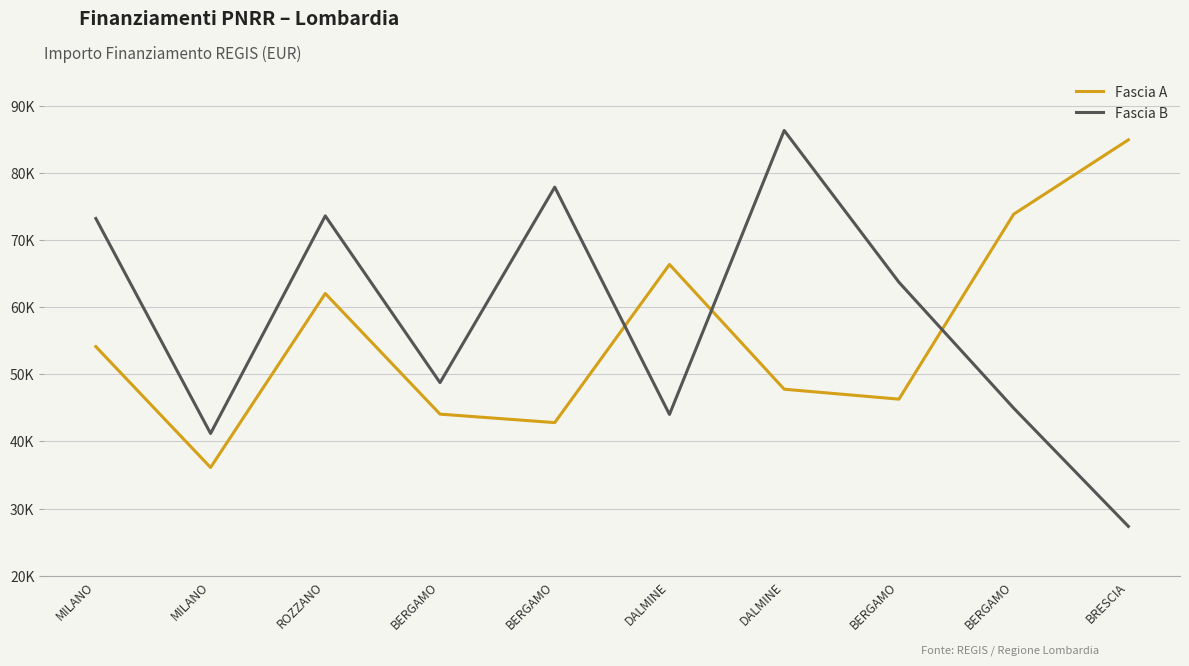

In Fascia B, how many points are higher than both neighbors (excluding endpoints)?

3